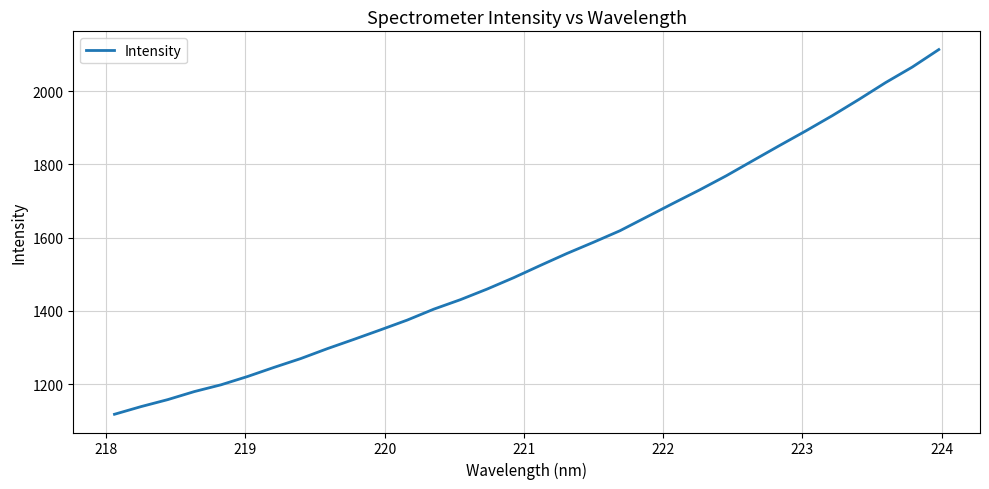

What is the greatest value displayed?

2113.3